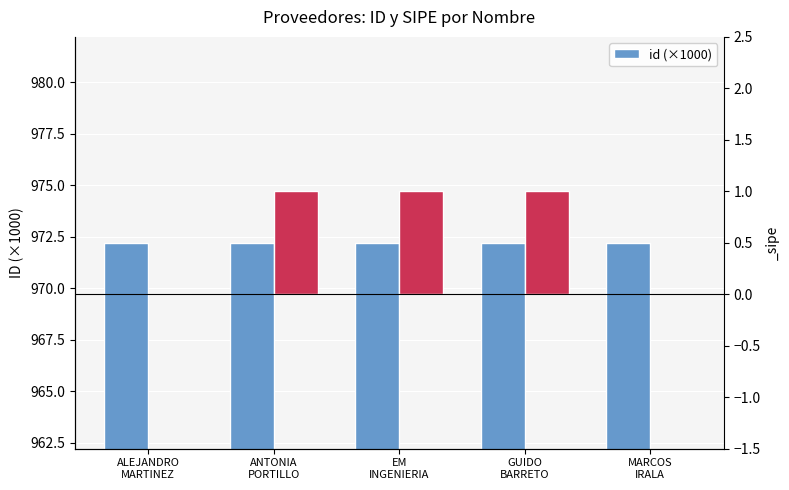

What position from the left is GUIDO
BARRETO?

4